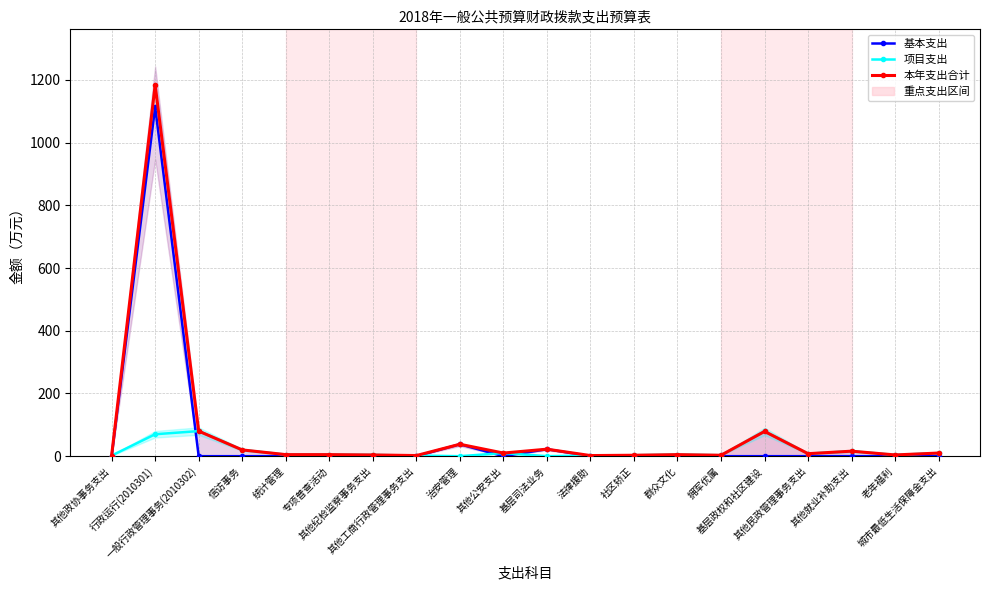

At how many categories does at least one series exceed 1017?

1